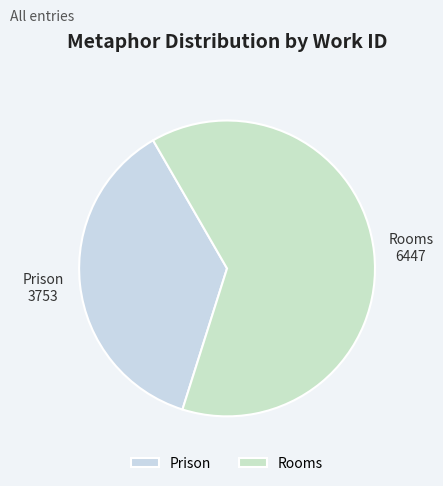

Is Rooms the majority of the pie?

Yes